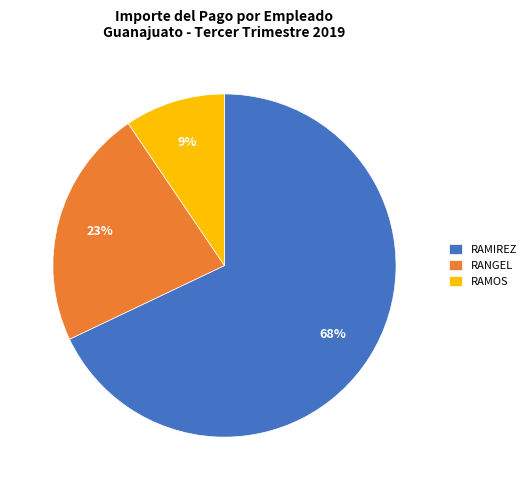

Between RAMIREZ and RAMOS, which is larger?

RAMIREZ